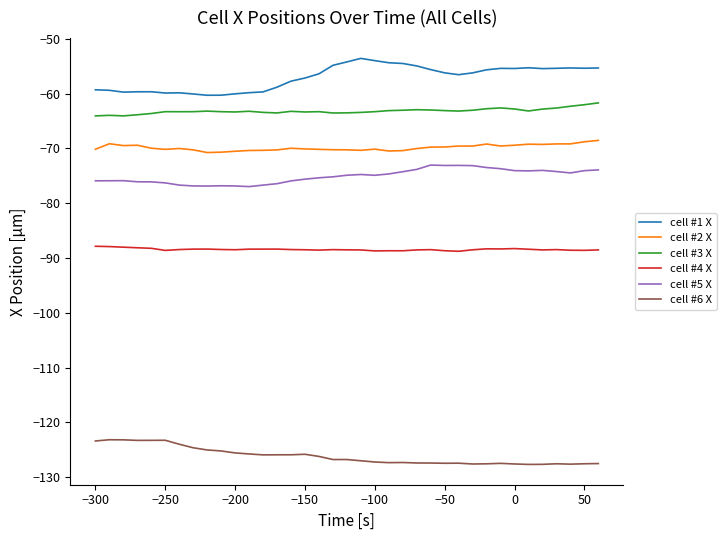

True or false: cell #3 X and cell #1 X intersect in this chart.

False